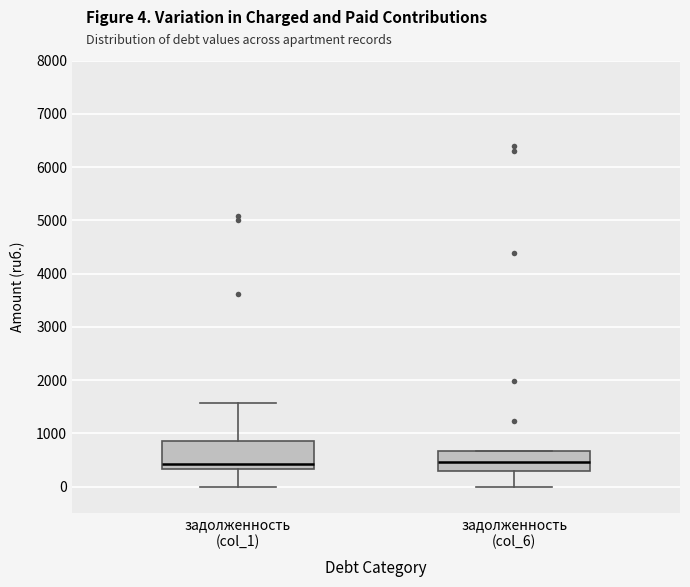

Where is the lower edge of the box for задолженность (col_6) on the y-axis? The values are not printed on the chart, so give them approximately, as read against the axis.

300